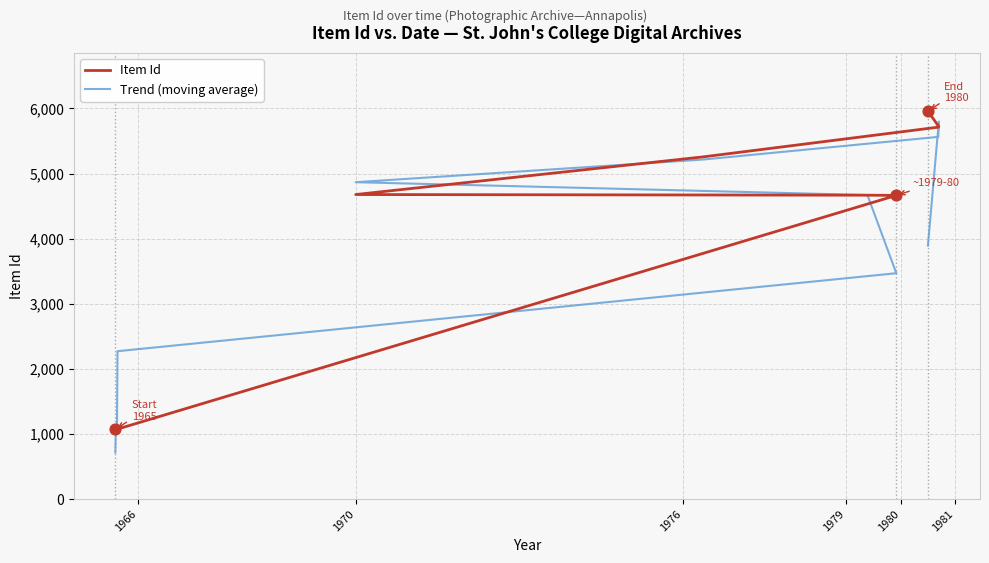

At how many categories does at least one series exceed 1517?

8